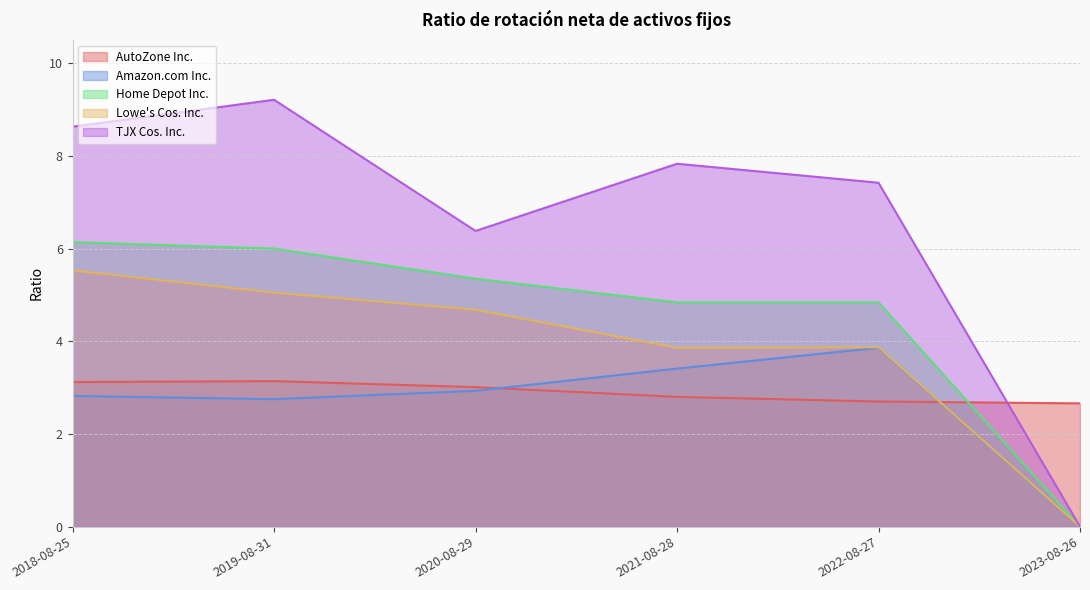

What is the sum of all Home Depot Inc. values?

27.2